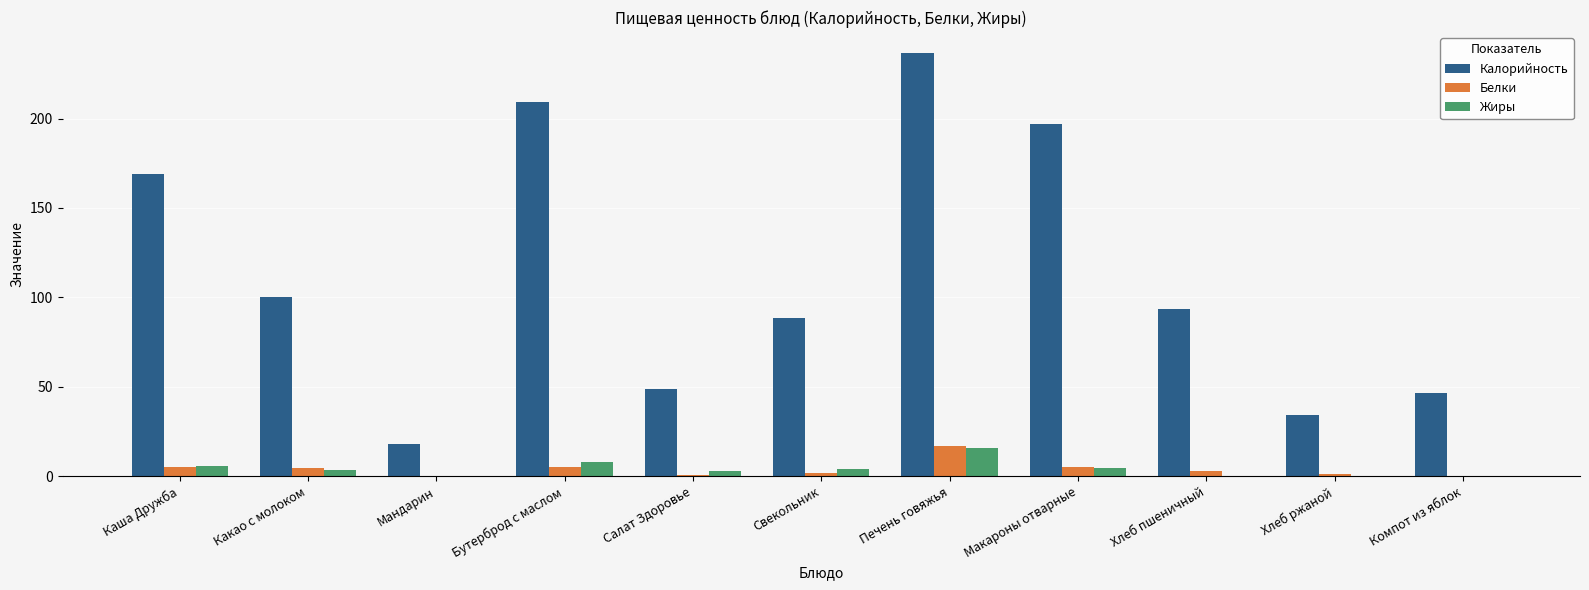

Is it true that Калорийность equals 236.5 at Печень говяжья?

True